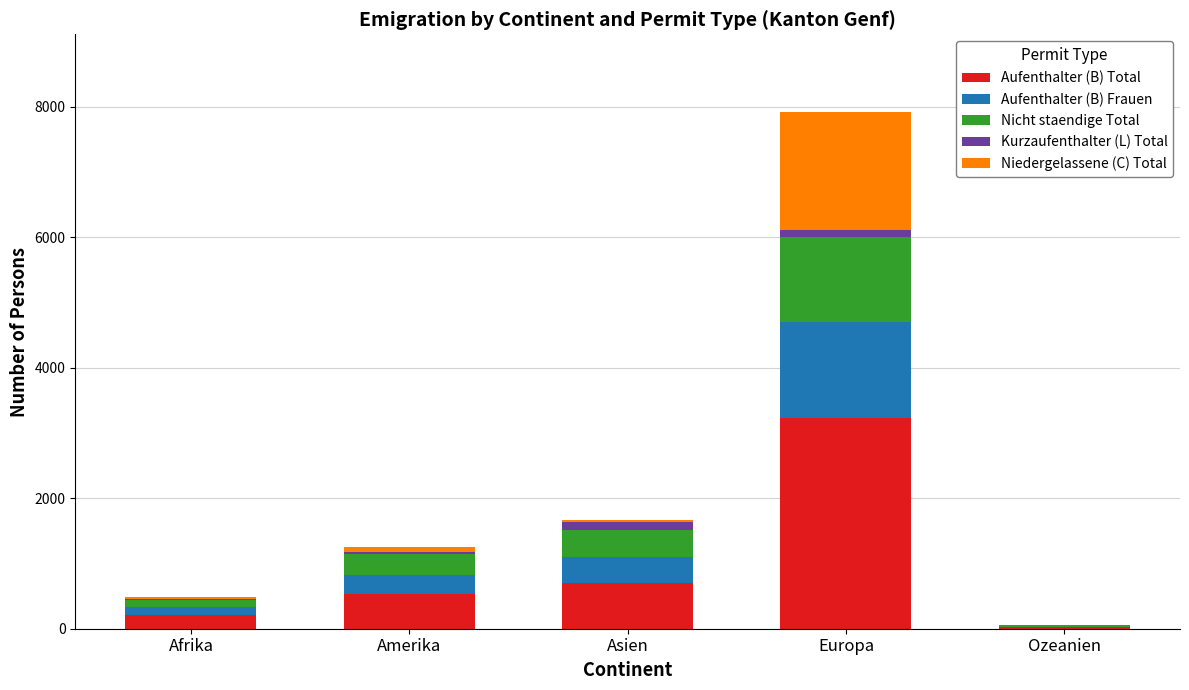

What is the maximum value for Aufenthalter (B) Total?

3228